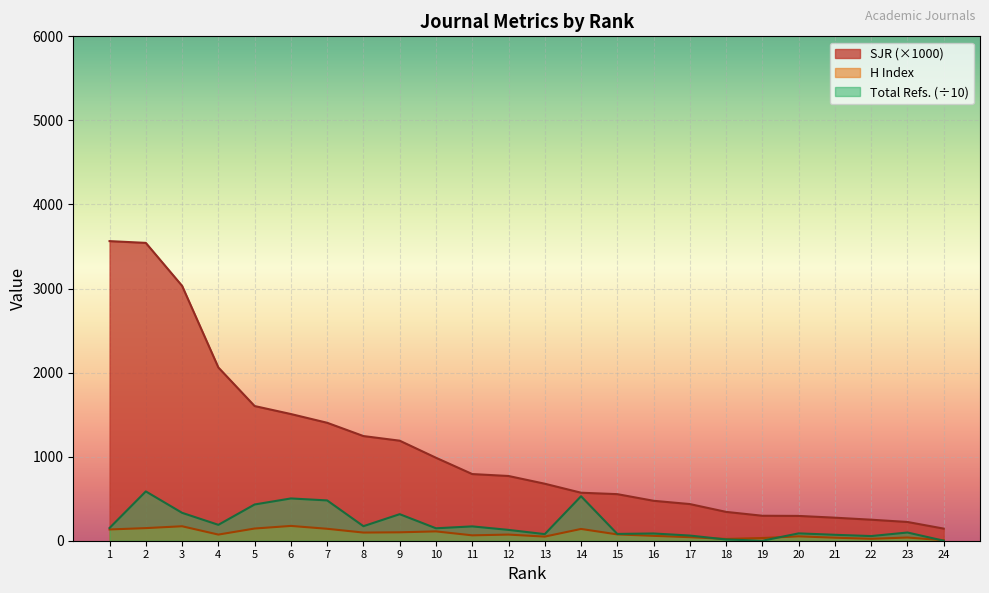

Which series has the largest total across all categories?

SJR (×1000)